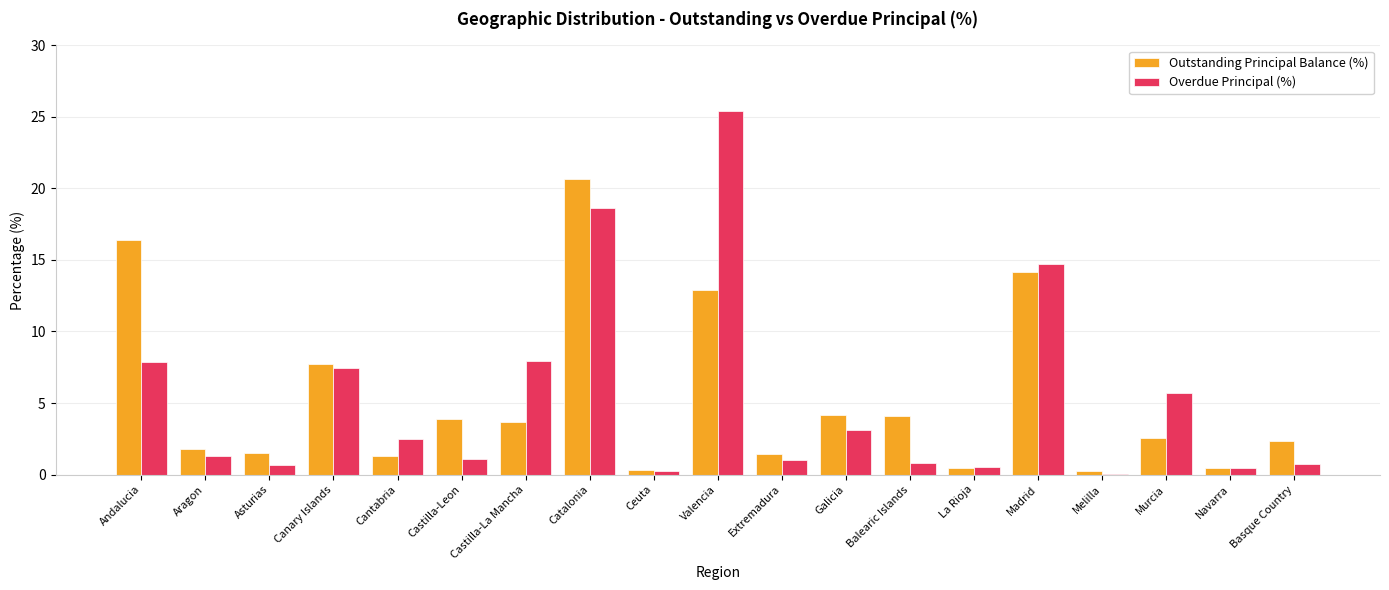

What is the sum of the Outstanding Principal Balance (%) values at Catalonia and Andalucia?

37.0